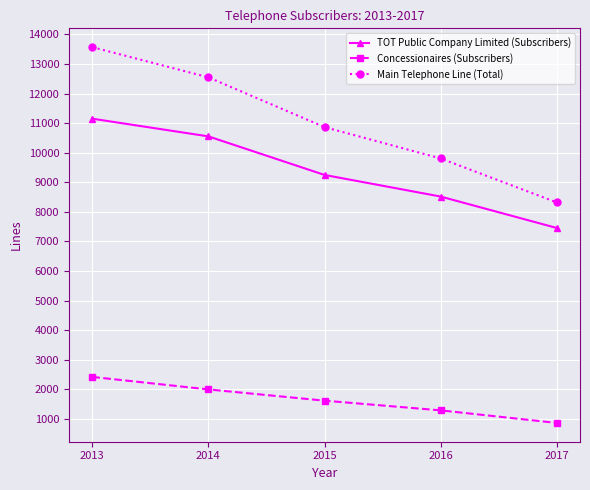

What is the spread (max minus min) of values at 2014?

10554